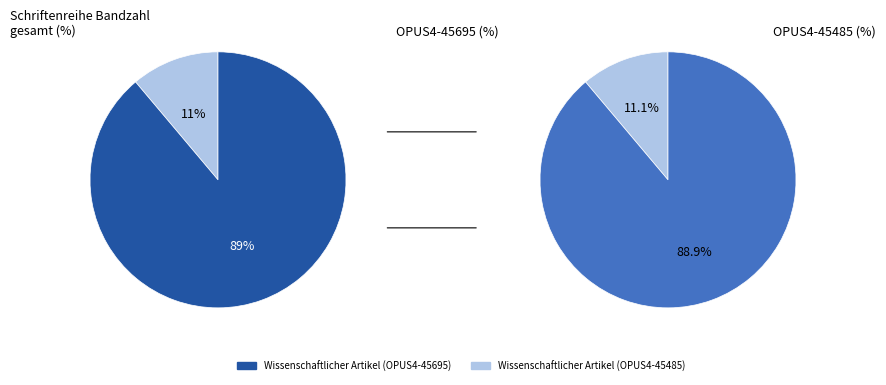

Approximately how many times larger is the value at Wissenschaftlicher Artikel (OPUS4-45695) compared to Wissenschaftlicher Artikel (OPUS4-45485)?

8.0